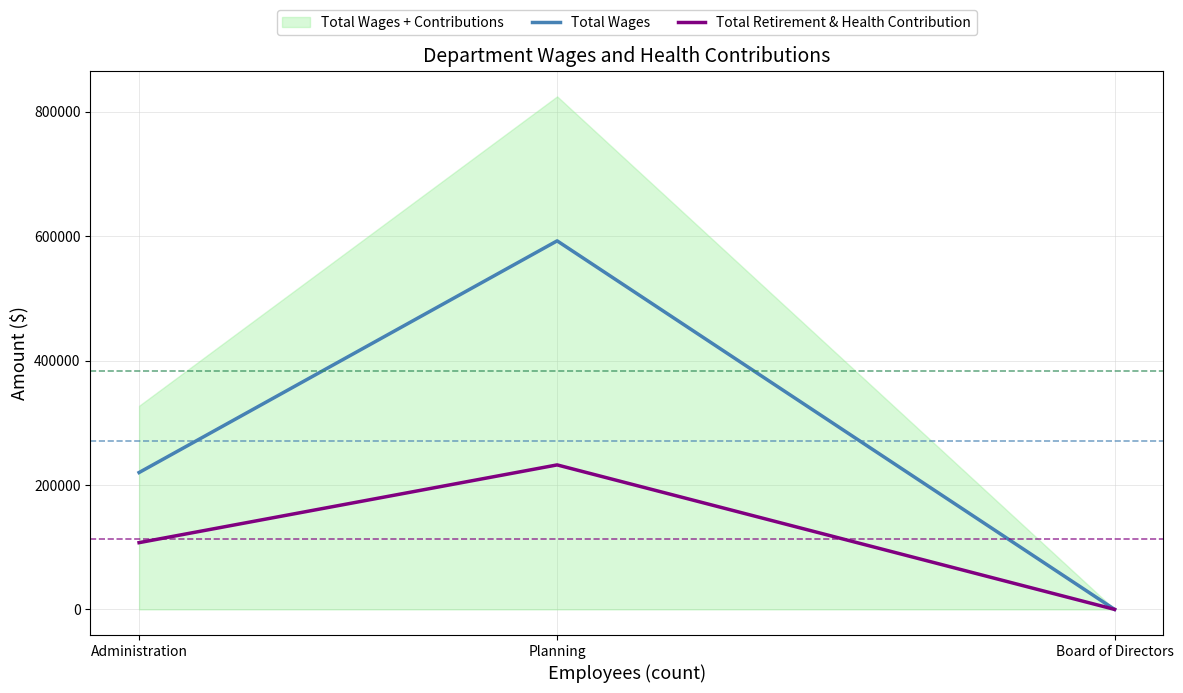

Reading left to right, list all the values displayed in this chart.

Total Wages: 220024	592477	0
Total Retirement & Health Contribution: 107281	232274	0